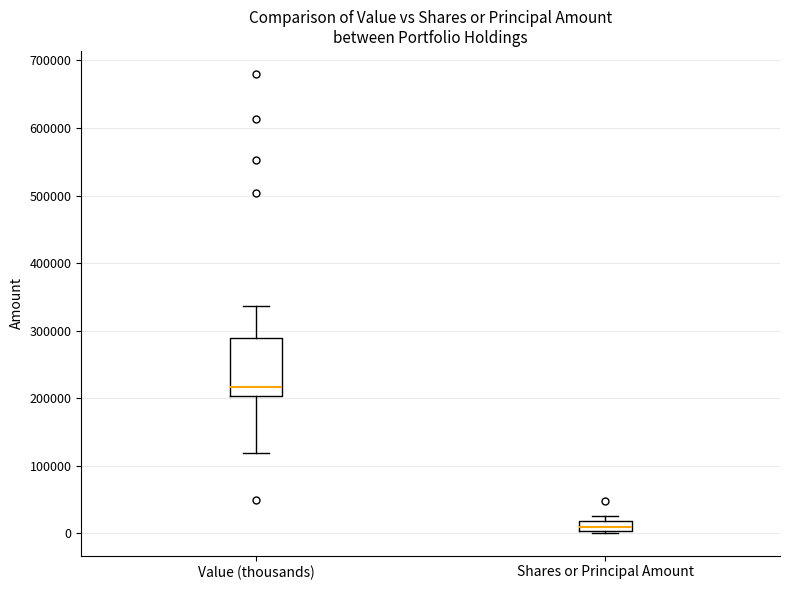

Comparing the boxes themselves (not the whiskers), which one is the tallest?

Value (thousands)